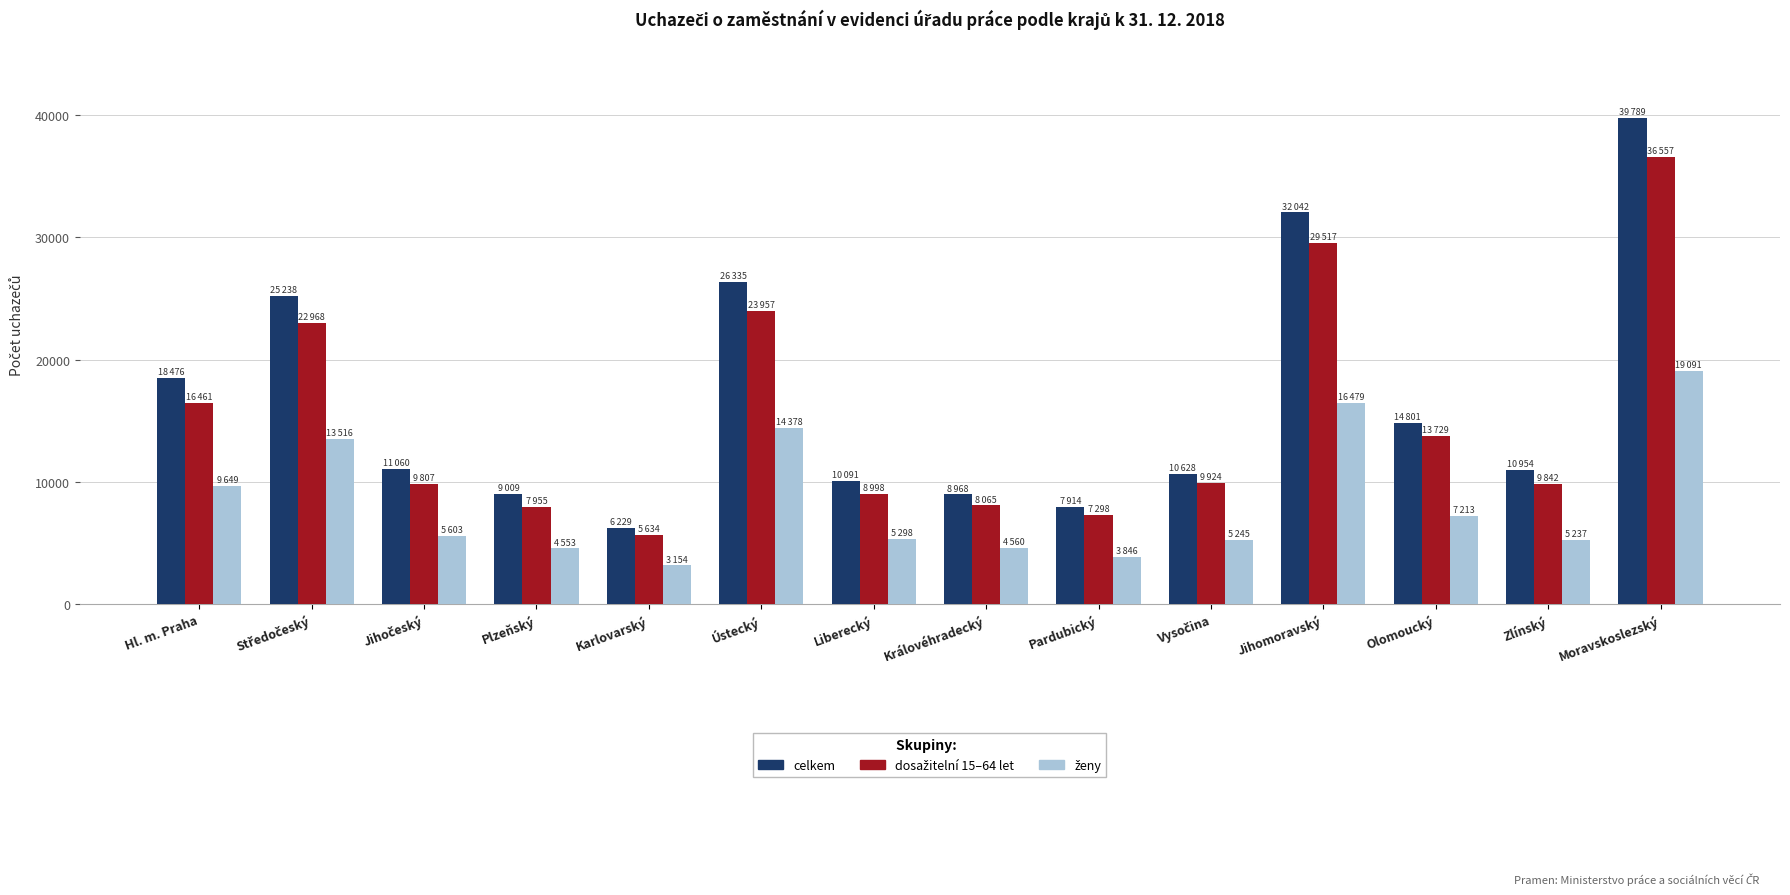

What is the greatest value displayed?

39789